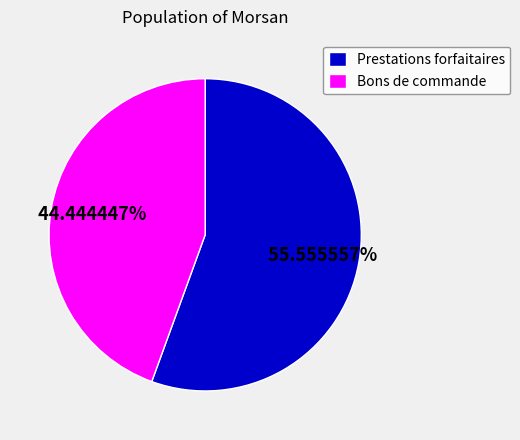

Does any single category account for the majority?

Yes